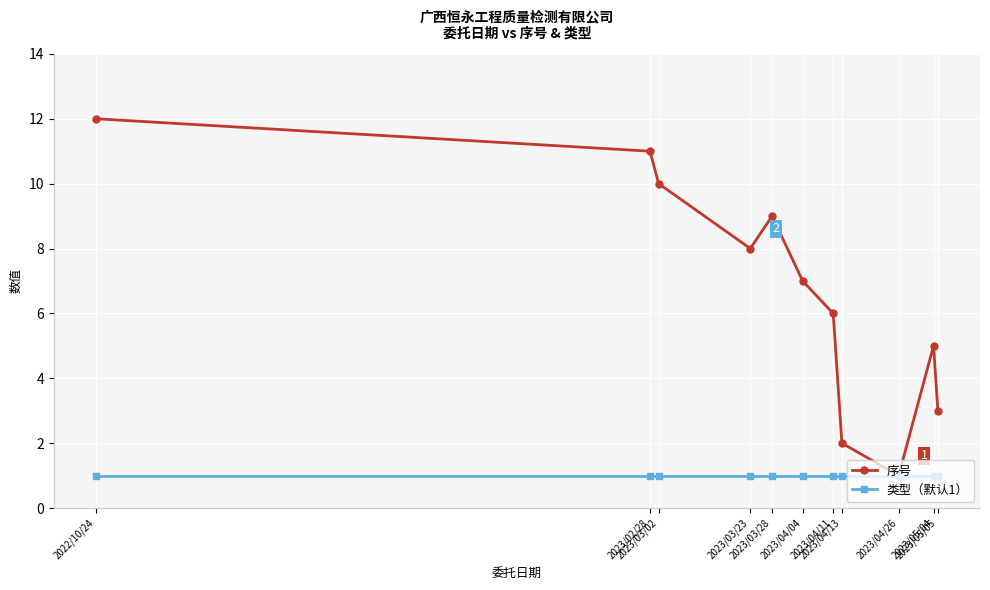

What value does the 类型（默认1） series have at 2023/04/26?

1